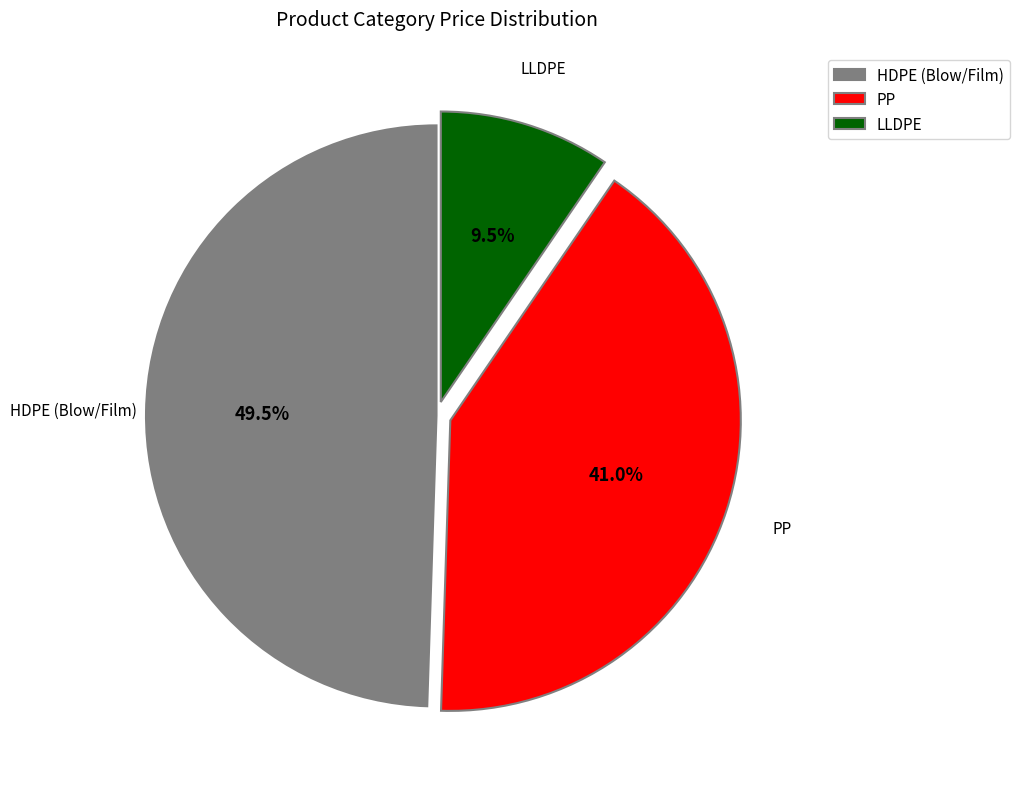

Is there any slice that represents more than half of the pie?

No